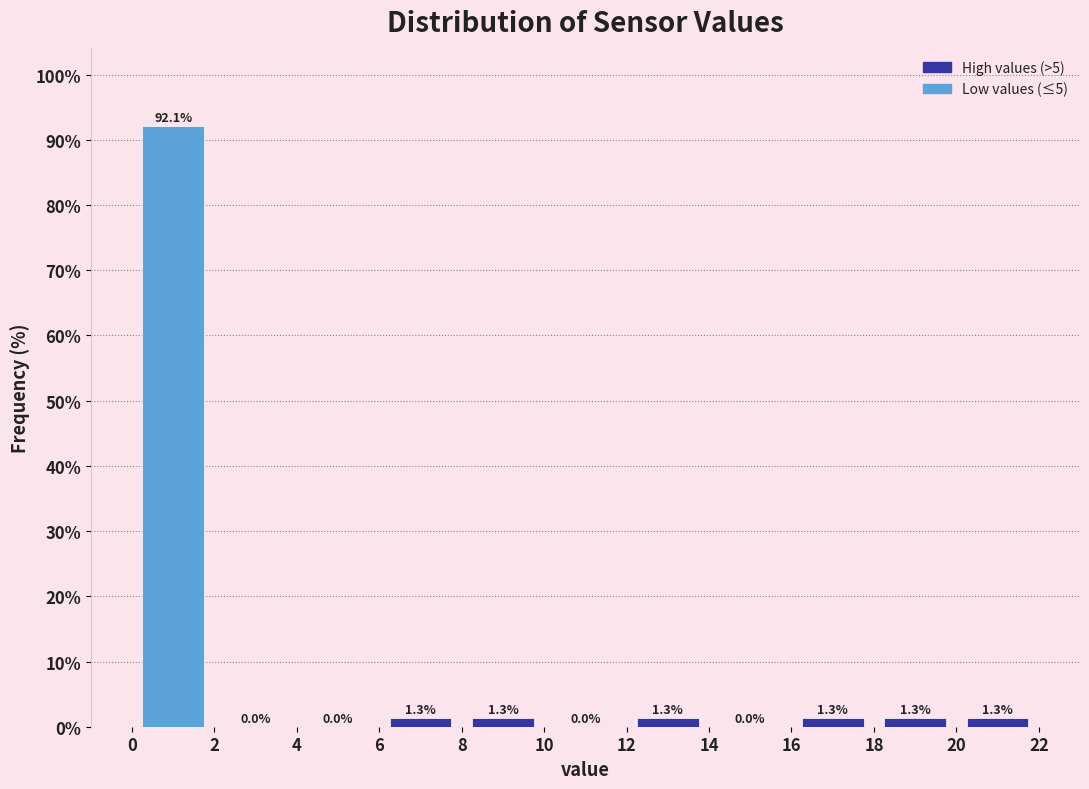

What is the height of the bar covering 0 to 2 on the x-axis?

92.1